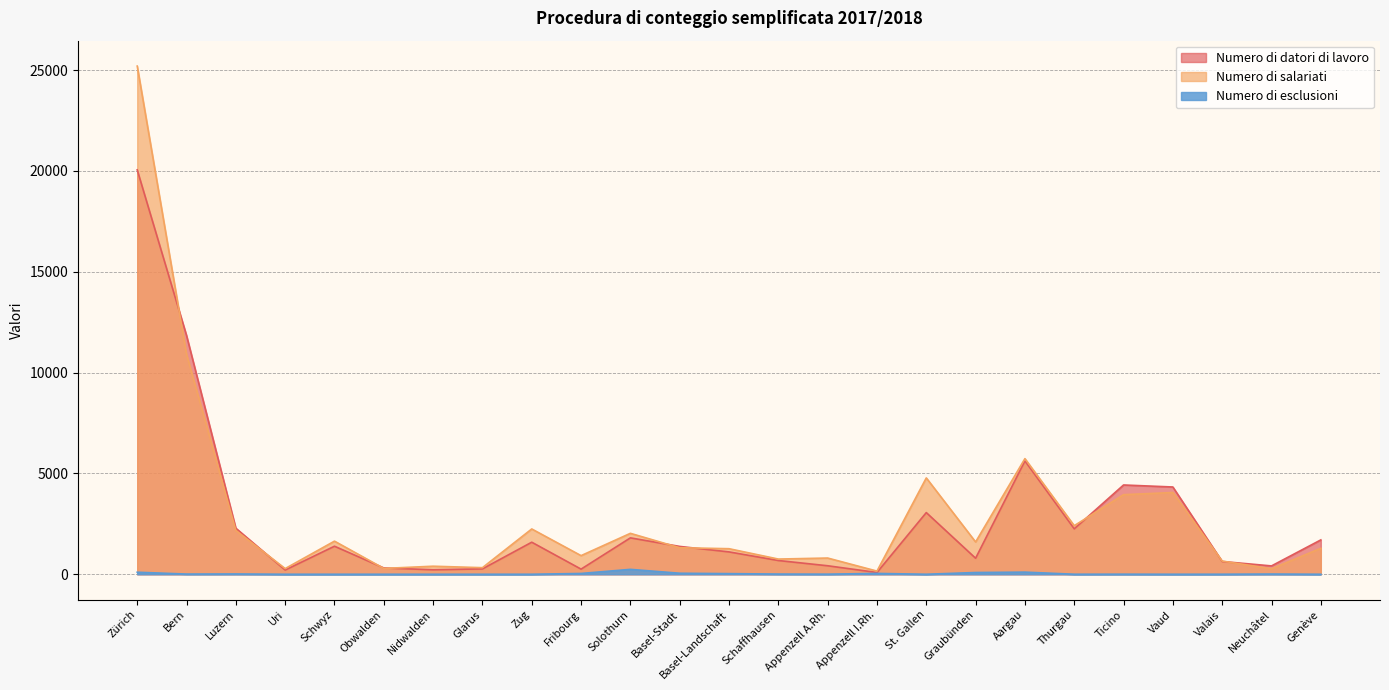

List the labels in order of Numero di esclusioni value, largest first.

Solothurn, Aargau, Zürich, Graubünden, Basel-Stadt, Appenzell I.Rh., Fribourg, Basel-Landschaft, Luzern, Neuchâtel, Bern, Schaffhausen, Appenzell A.Rh., Ticino, Thurgau, Valais, Uri, Schwyz, Obwalden, Nidwalden, Glarus, Zug, St. Gallen, Vaud, Genève